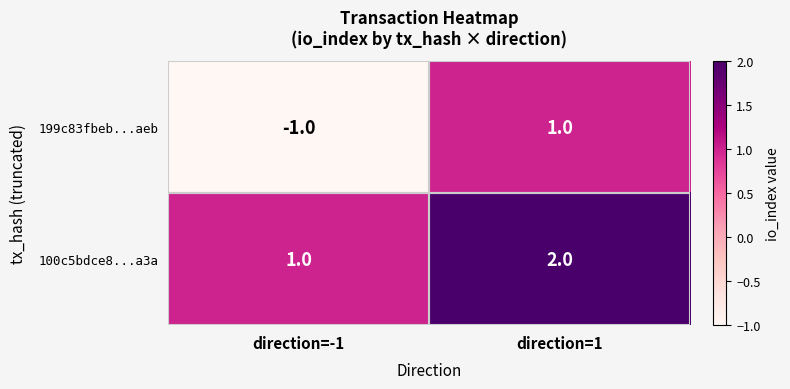

How many values in 199c83fbeb...aeb are above zero?

1